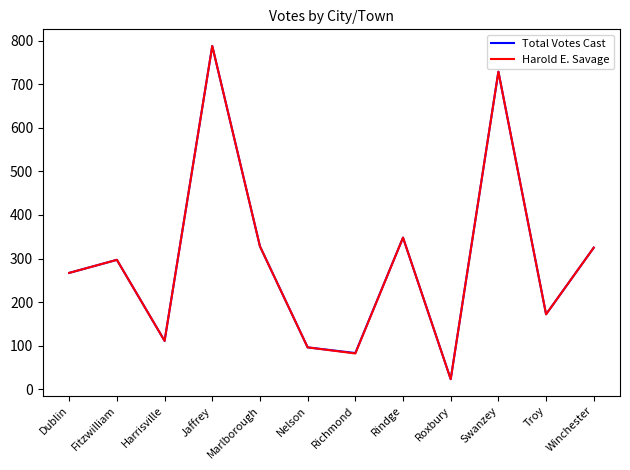

Is the value of Harold E. Savage at Harrisville greater than the value of Total Votes Cast at Swanzey?

No